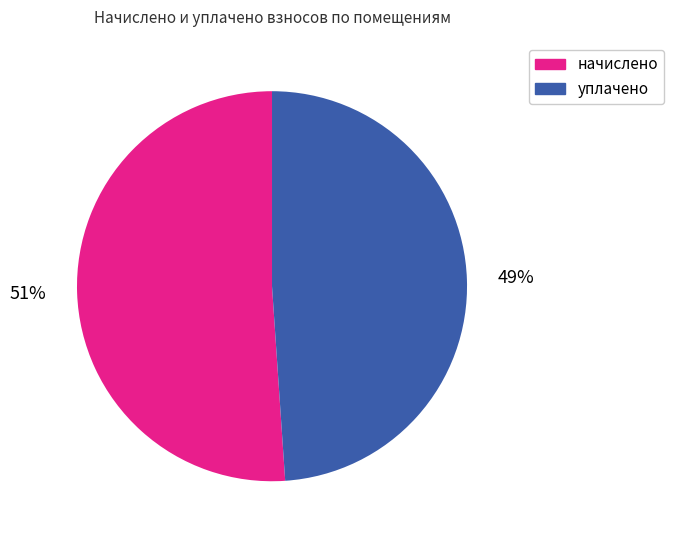

Count the number of slices in the pie.

2